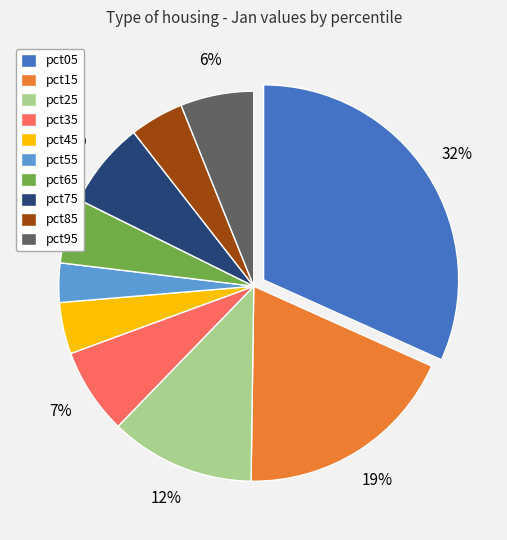

What percentage is the pct85 slice, to the nearest percent?

4%